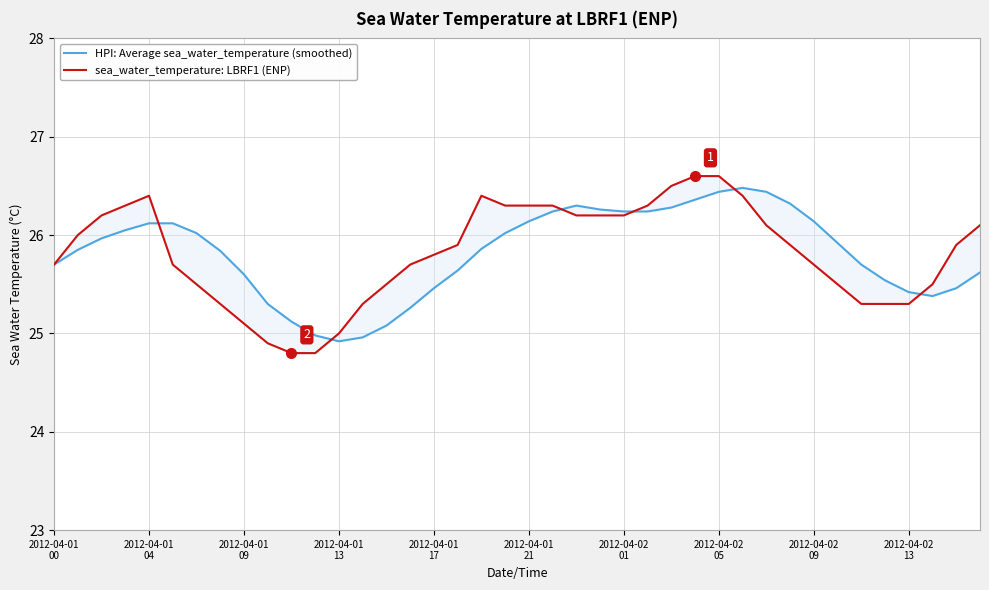

What is the difference between the highest and lowest values at 33?

0.4